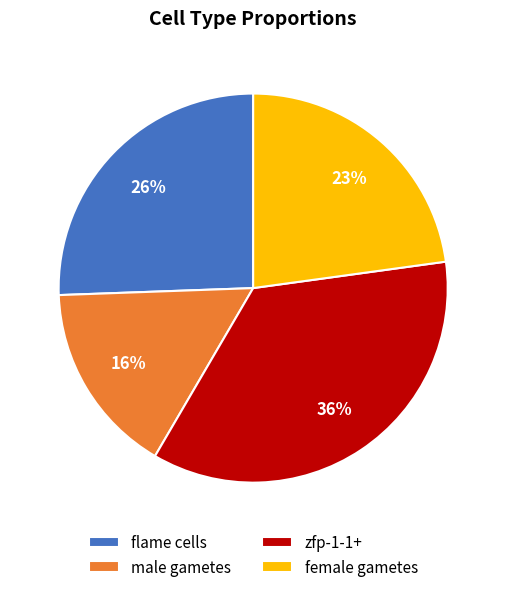

Is there a majority slice in this chart?

No